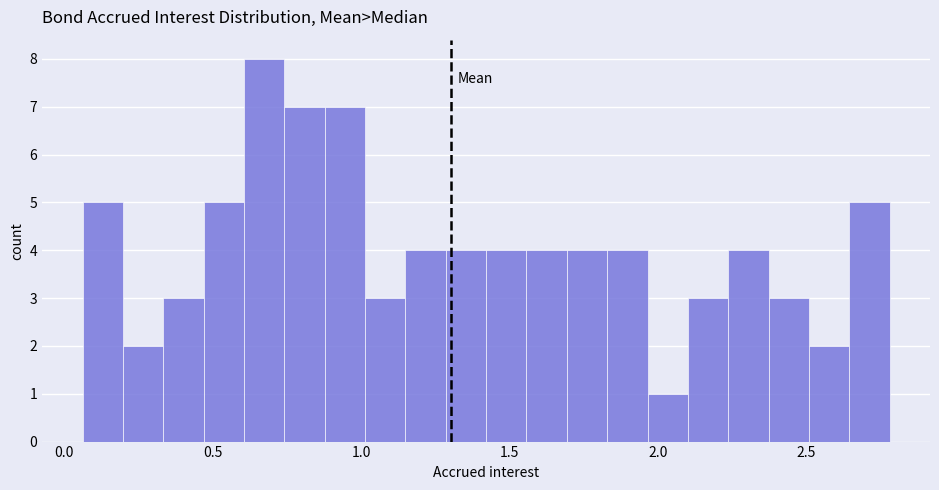

Around what value on the x-axis is the tallest bar? Give the approximate position of its centre, as read against the axis.

0.65